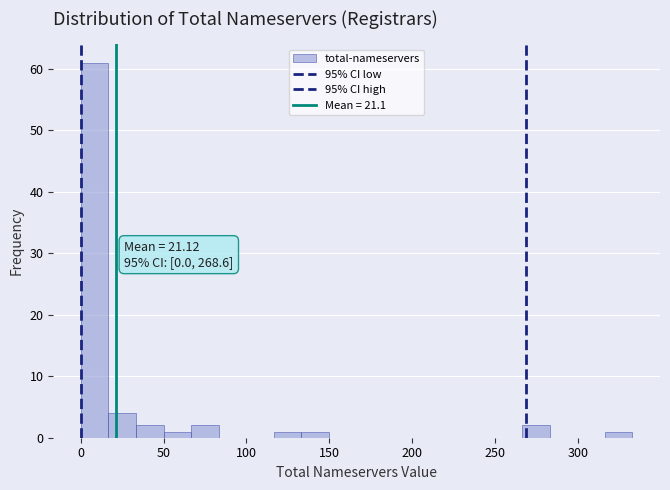

Read against the x-axis, roughly where is the centre of the tallest bar?

10